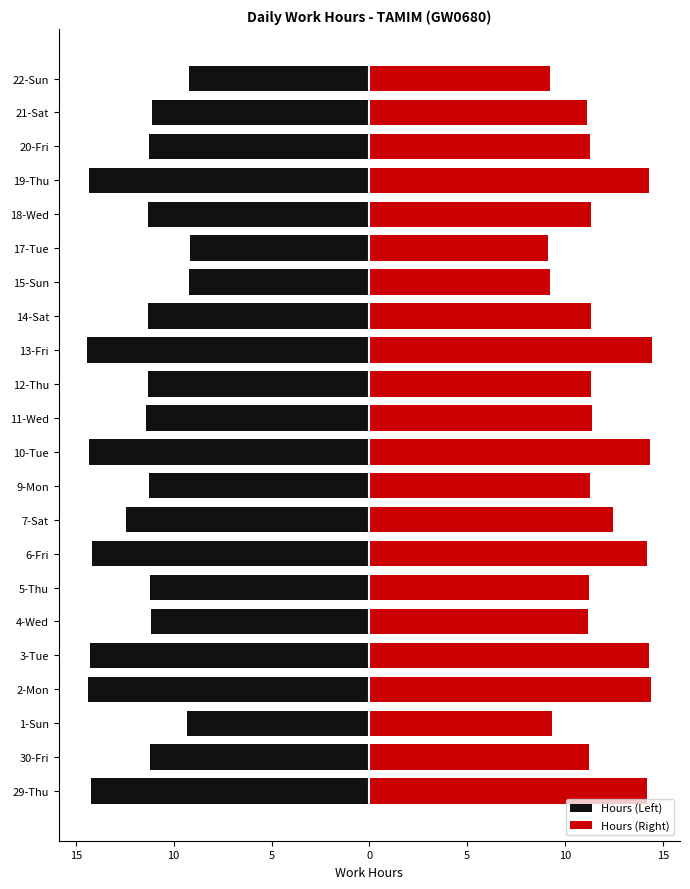

What is the spread (max minus min) of values at 14-Sat?

22.6